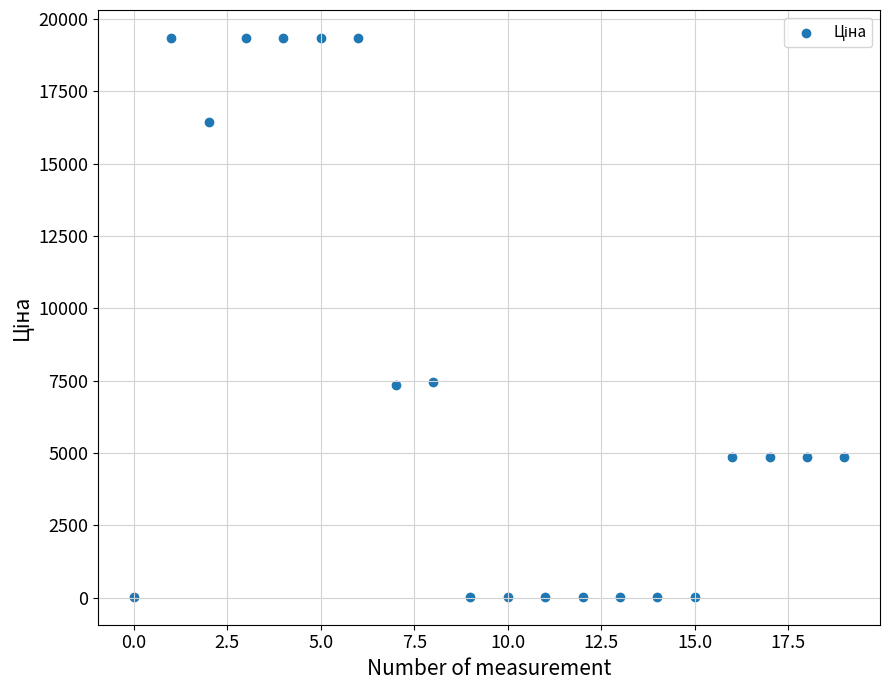

What is the range of Y values (max minus min)?

19311.0